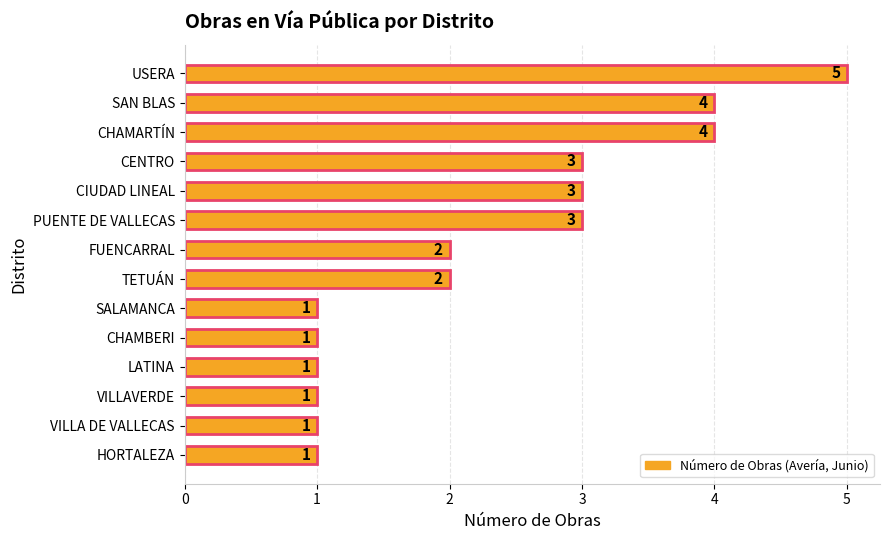

How many values are between 1 and 3?

11